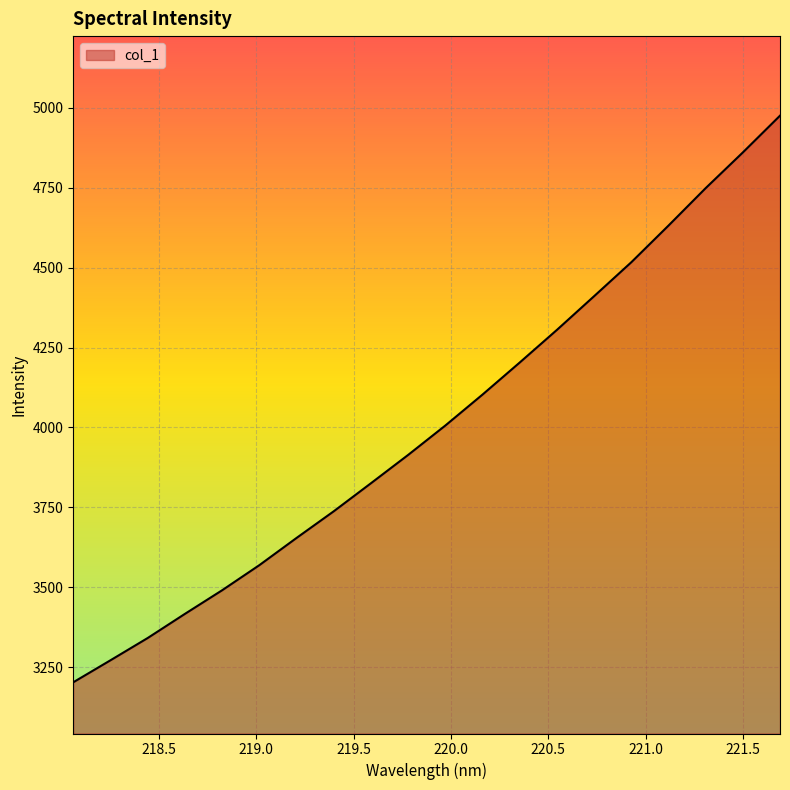

What is the maximum value shown in the chart?

4974.8